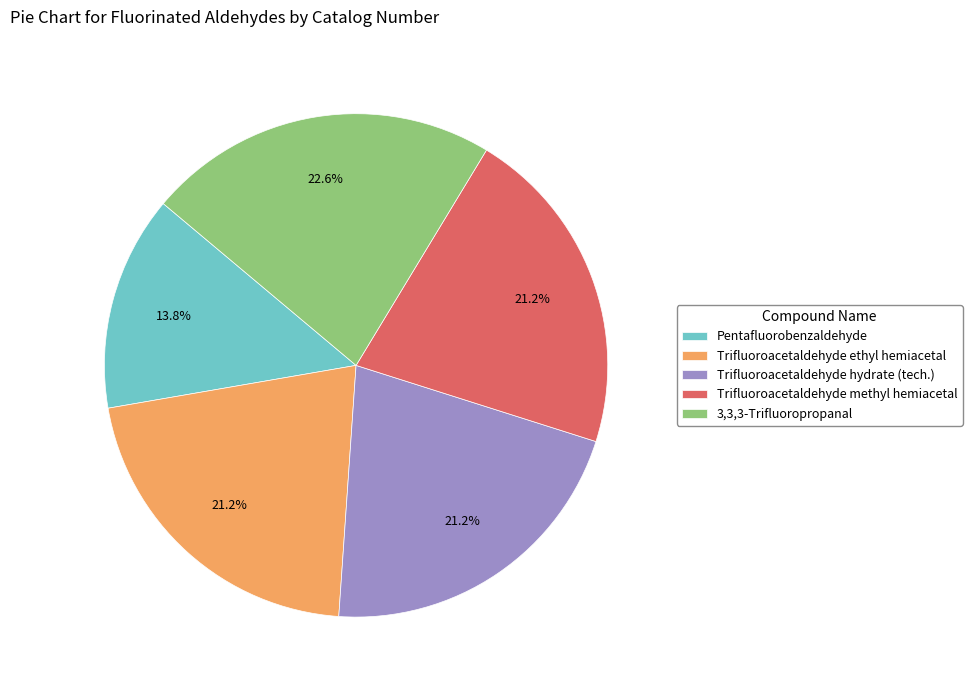

Does any single category account for the majority?

No